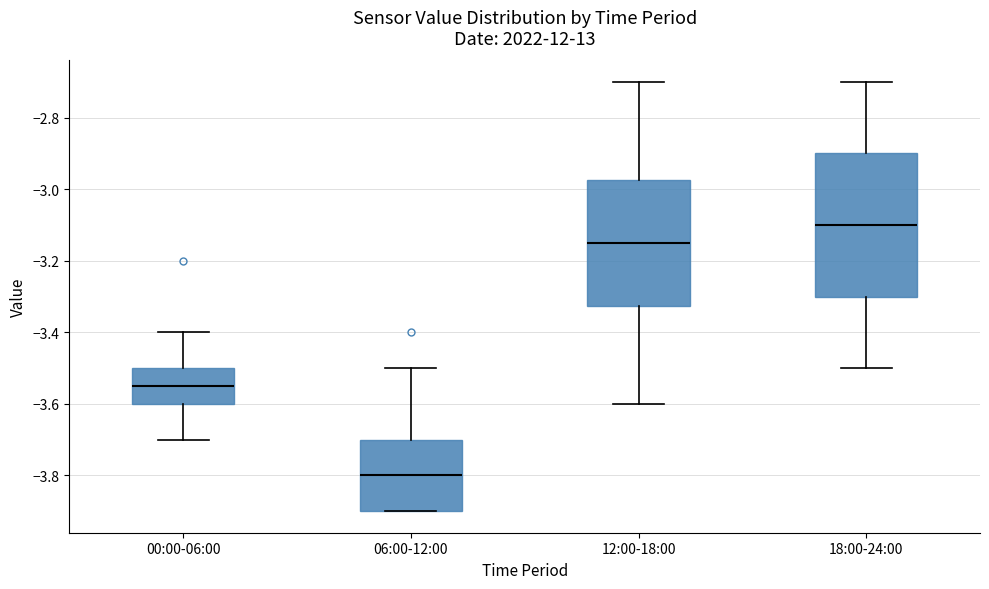

Which box's median line is the lowest?

06:00-12:00